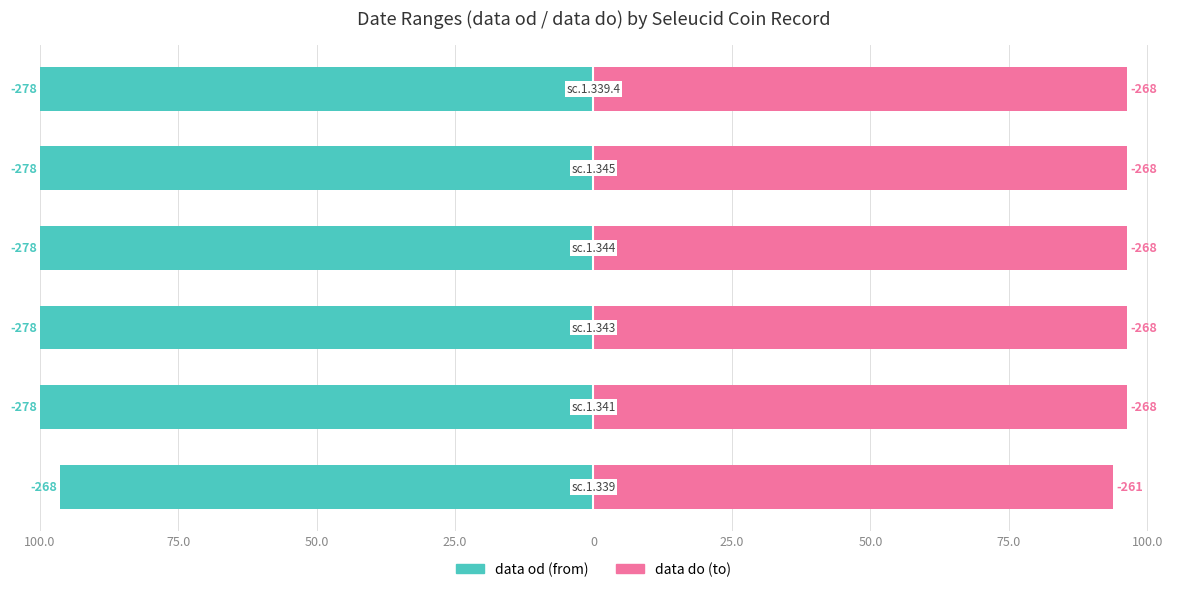

What are all the series names shown in the legend?

data od, data do